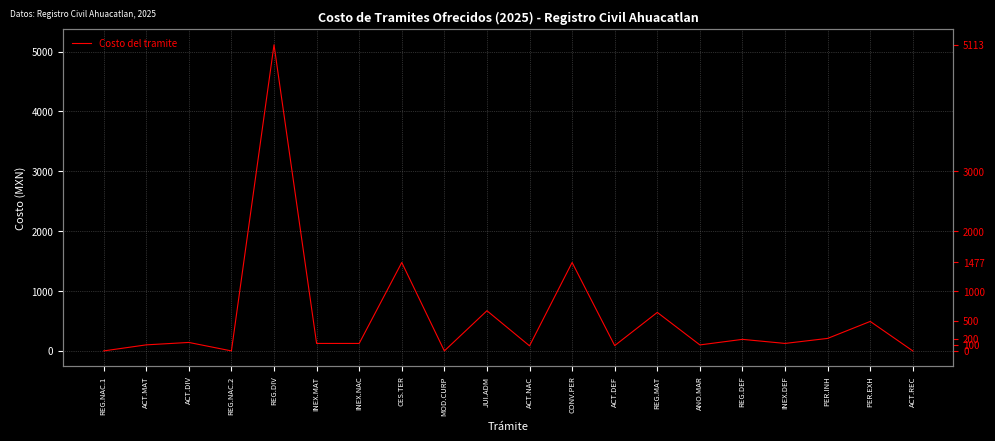

The chart shows a value of 2167.6 at ACT.REC. True or false?

False